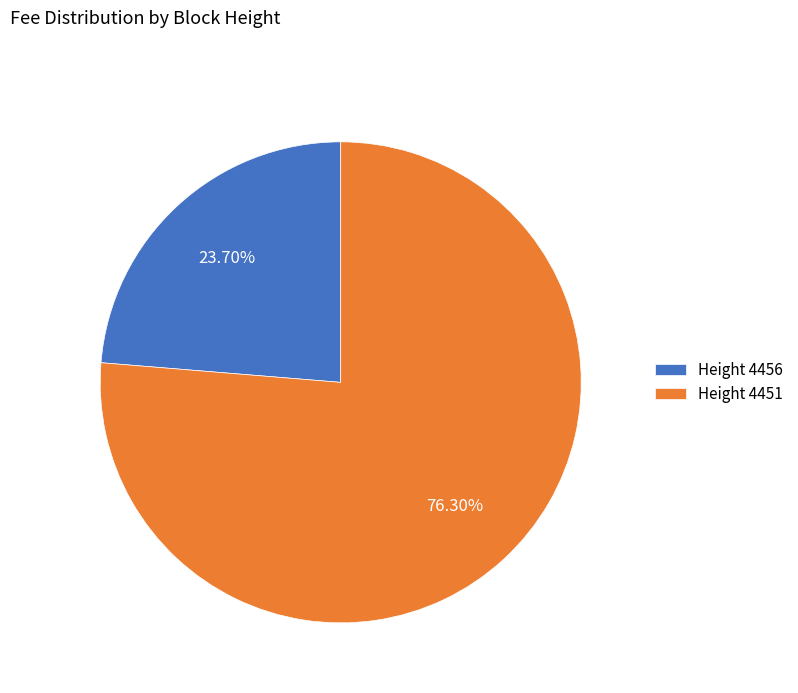

Which has a higher value, Height 4456 or Height 4451?

Height 4451